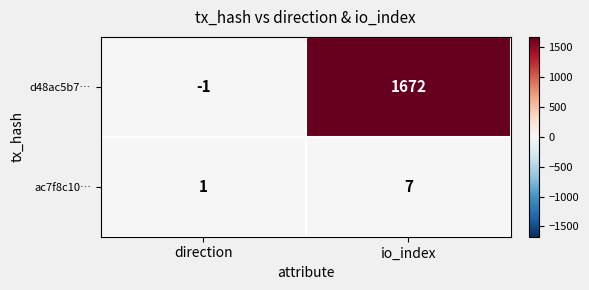

The value of d48ac5b7… at io_index is 2899. True or false?

False